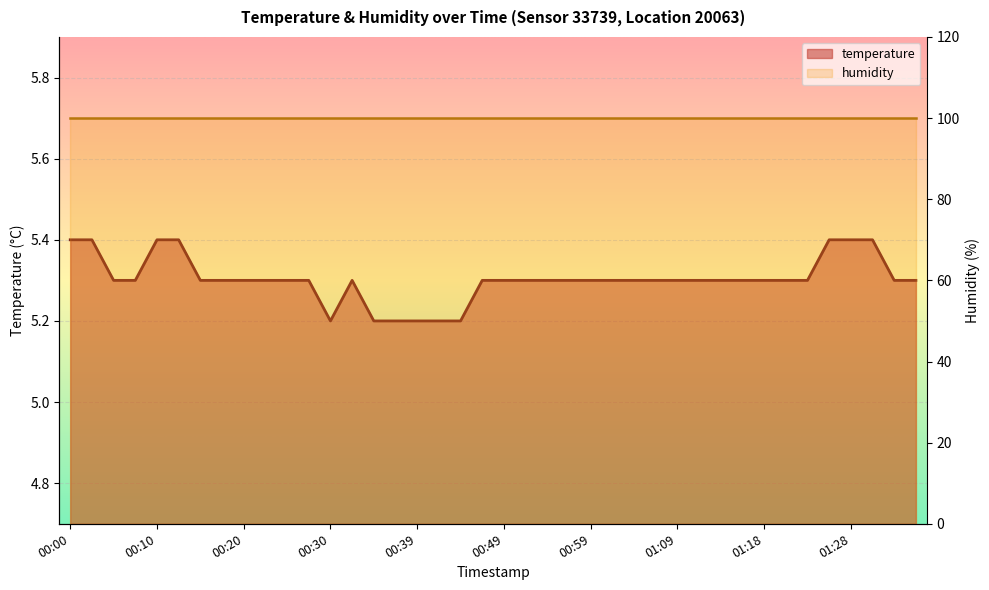

True or false: the data shows 5.3 at 01:16.

True